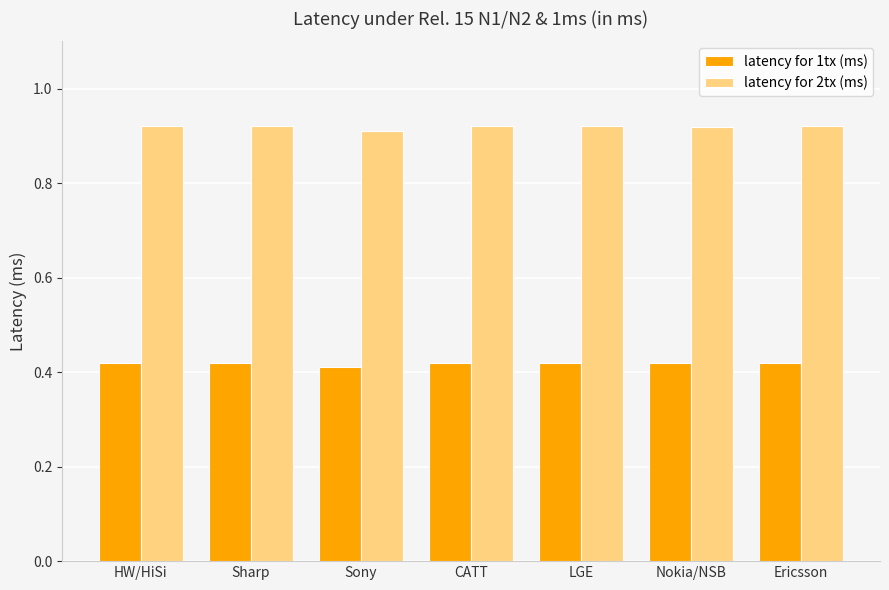

Which series has the largest total across all categories?

latency for 2tx (ms)